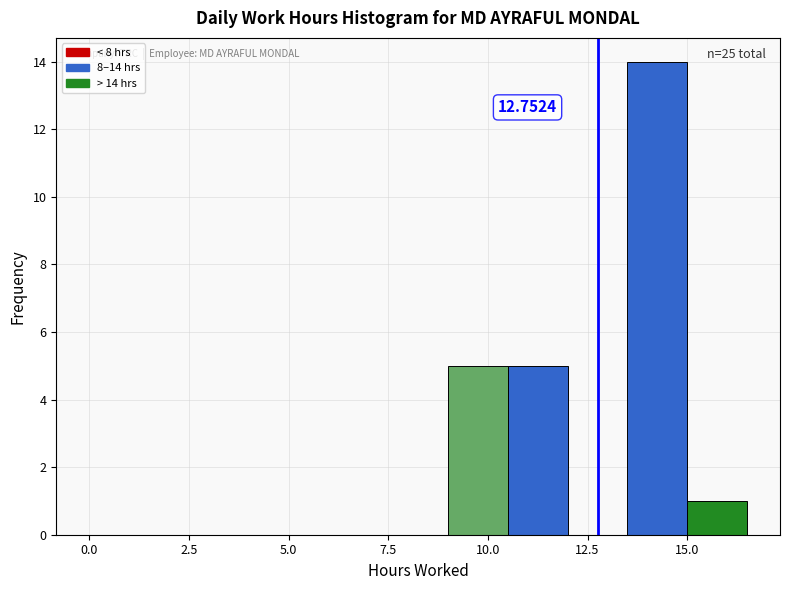

Read against the x-axis, roughly where is the centre of the tallest bar?

14.5